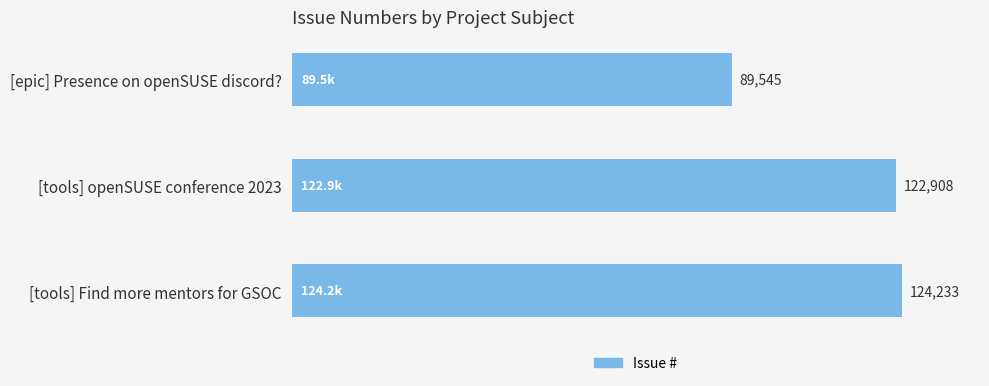

Does the chart contain any negative values?

No